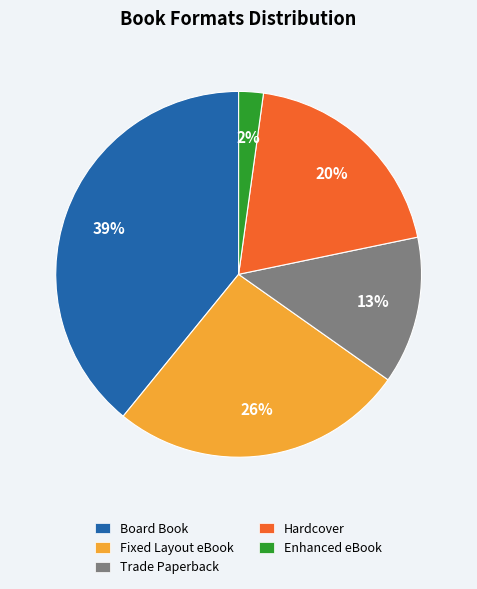

Is Enhanced eBook the majority of the pie?

No